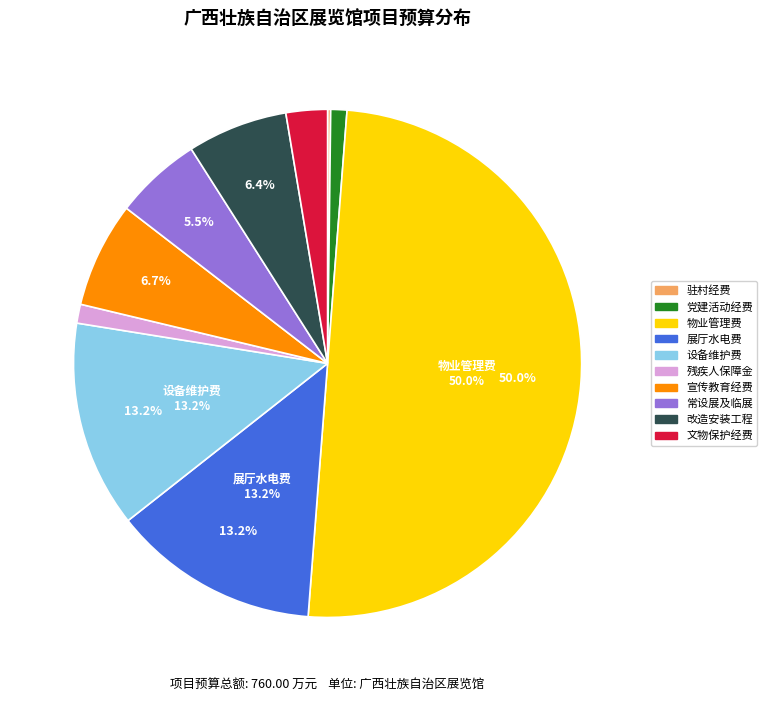

How many slices are in this pie chart?

10